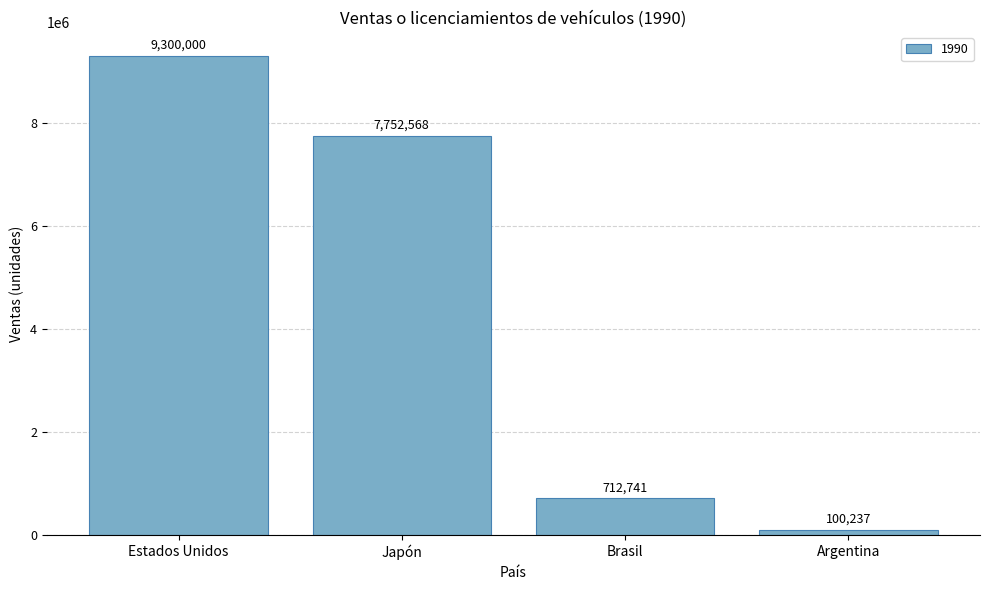

What is the value of the 1st bar from the left?

9300000